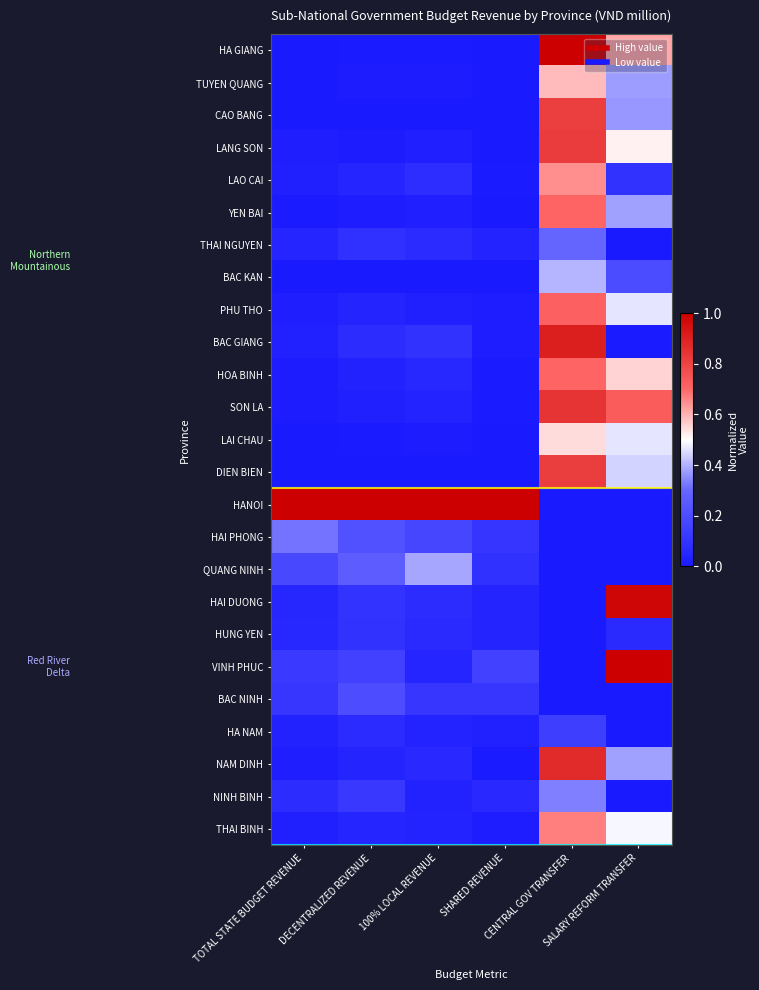

Which category has the lowest value across all series?

SALARY REFORM TRANSFER